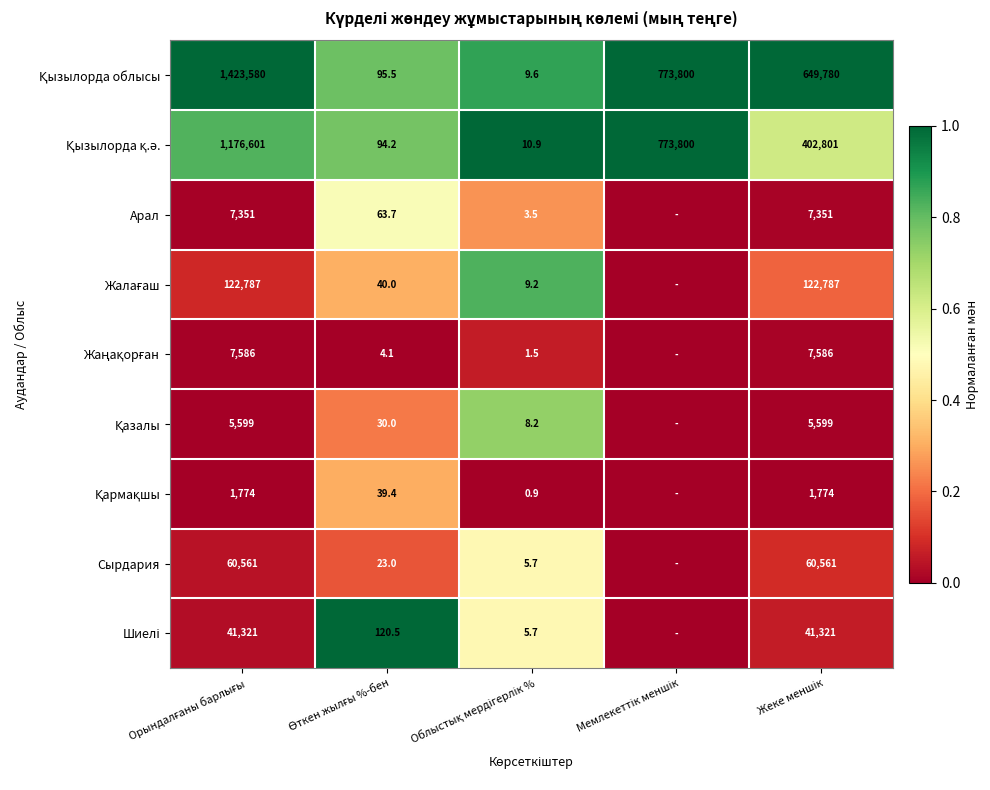

Which category has the highest value in the Сырдария series?

Облыстық мердігерлік %